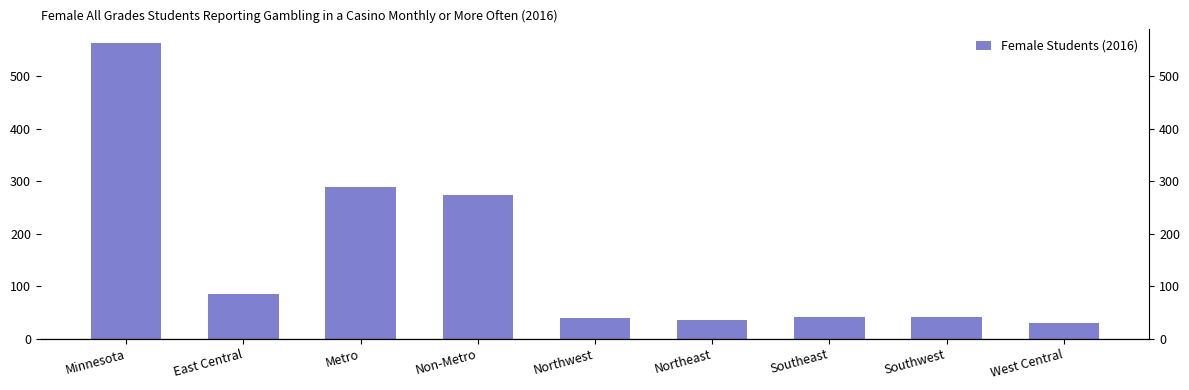

The value at Metro is 191. True or false?

False